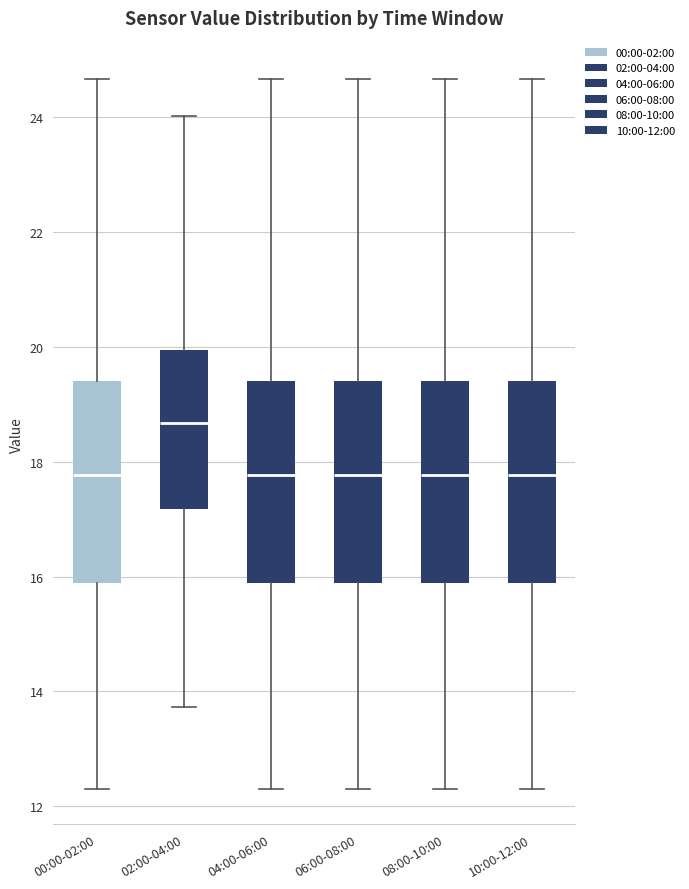

Reading left to right, transcribe this box plot: for each box, give where its median line is, the range the box spans, and where its two whiskers end, as read against the y-axis. The values are not printed on the chart, so give them approximately, as read against the axis.

00:00-02:00: median 17.8, box 15.8 to 19.4, whiskers 12.4 to 24.6
02:00-04:00: median 18.6, box 17.2 to 20.0, whiskers 13.8 to 24.0
04:00-06:00: median 17.8, box 15.8 to 19.4, whiskers 12.4 to 24.6
06:00-08:00: median 17.8, box 15.8 to 19.4, whiskers 12.4 to 24.6
08:00-10:00: median 17.8, box 15.8 to 19.4, whiskers 12.4 to 24.6
10:00-12:00: median 17.8, box 15.8 to 19.4, whiskers 12.4 to 24.6